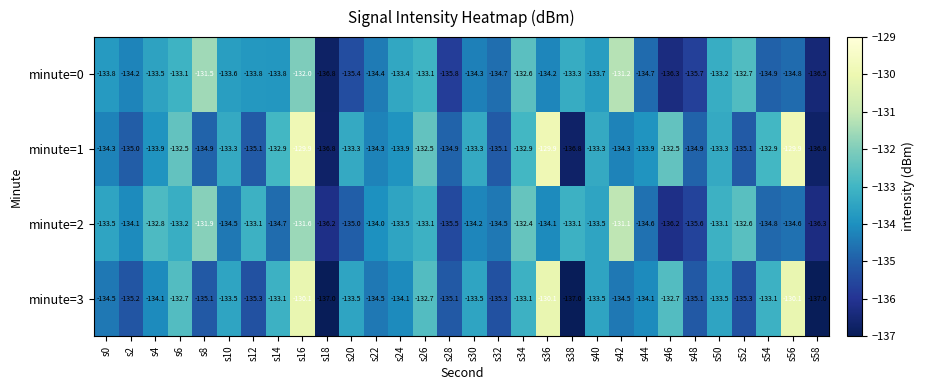

What value does the minute=2 series have at s24?

-133.5